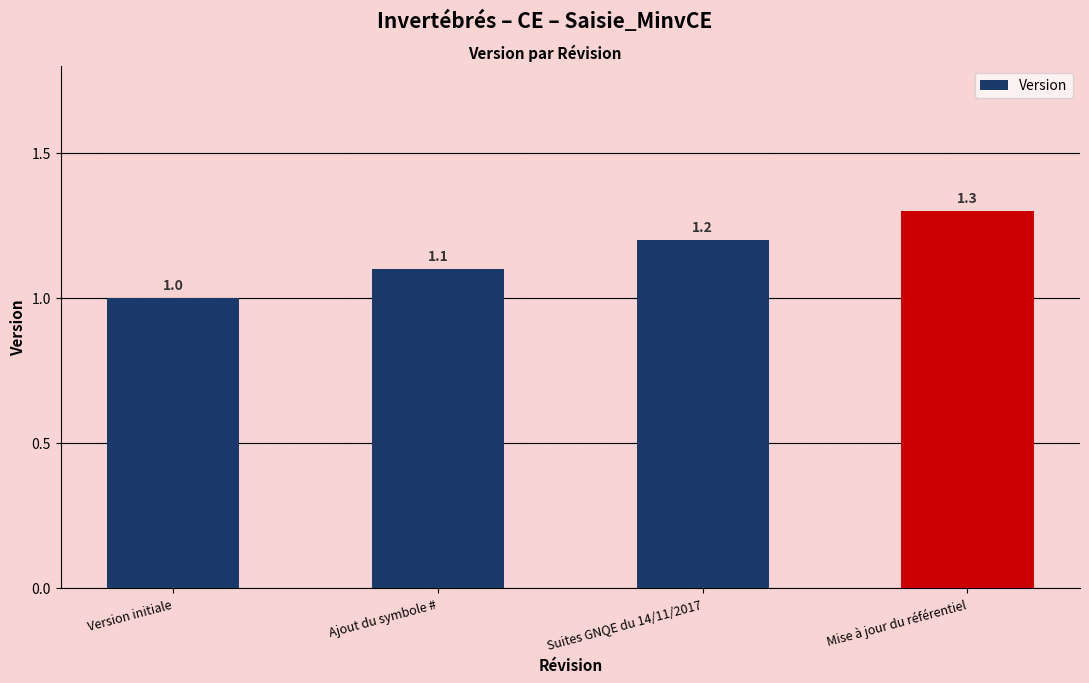

What is the change in value from Ajout du symbole # to Mise à jour du référentiel?

+0.2